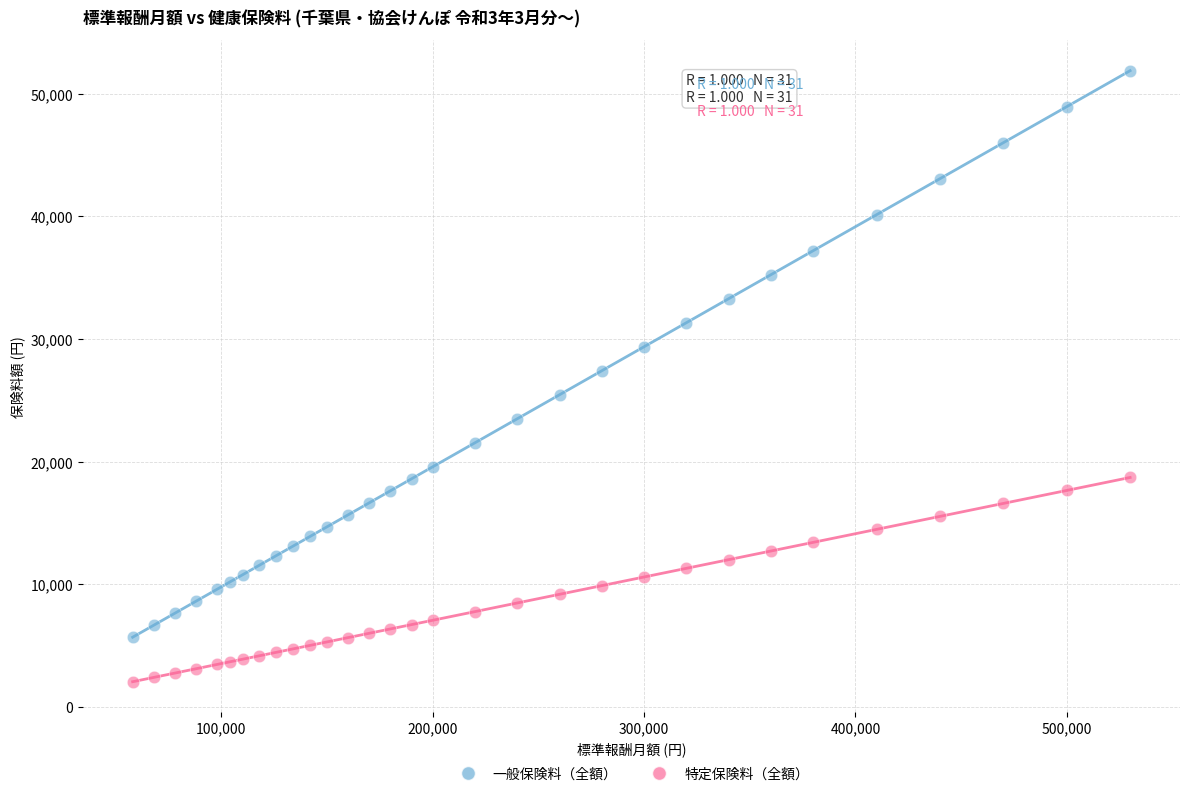

Which series contains the highest Y value?

一般保険料（全額）